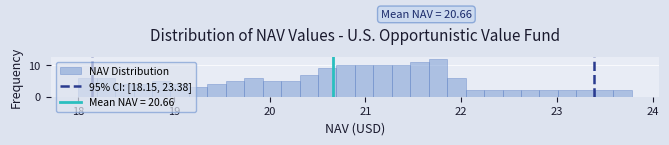

Read against the x-axis, roughly where is the centre of the tallest bar?

21.8